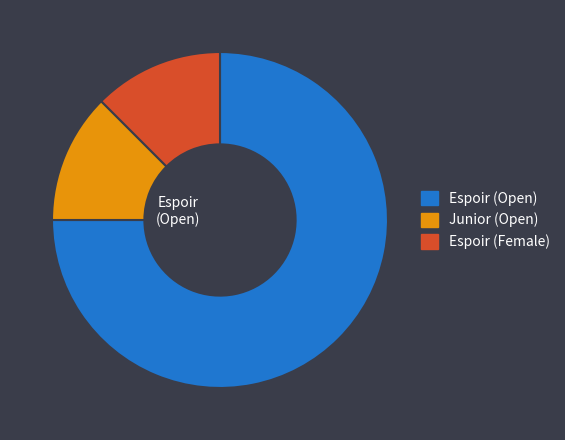

Does any single category account for the majority?

Yes